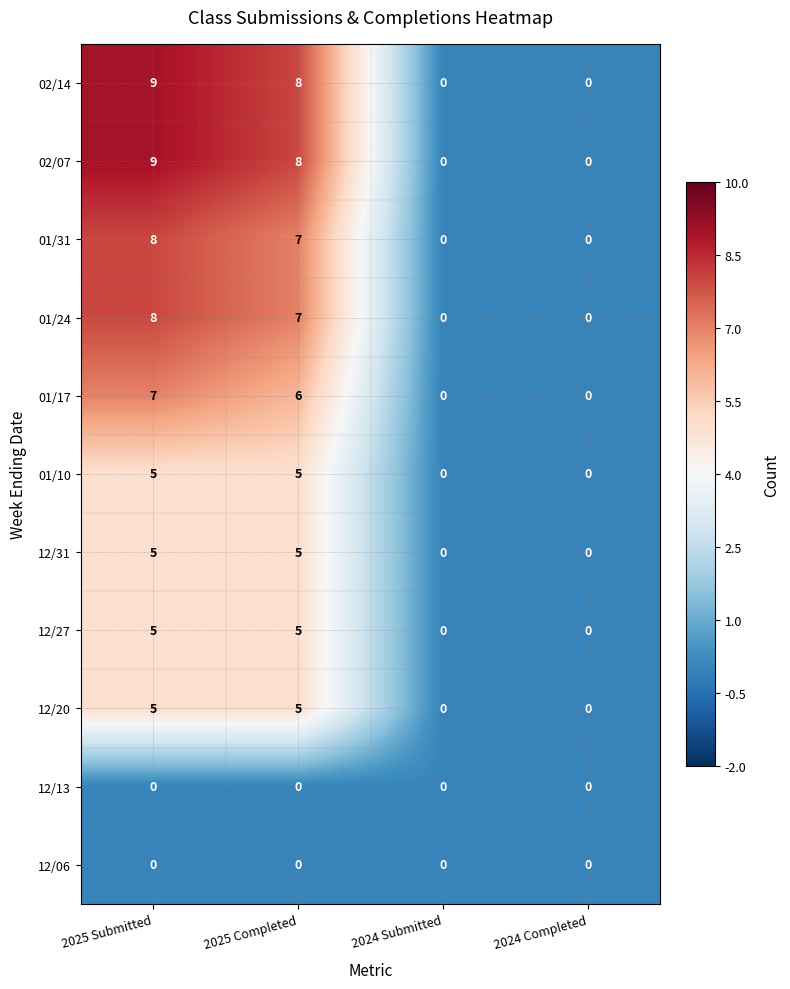

The 01/17 series shows -3 at 2024 Submitted. True or false?

False